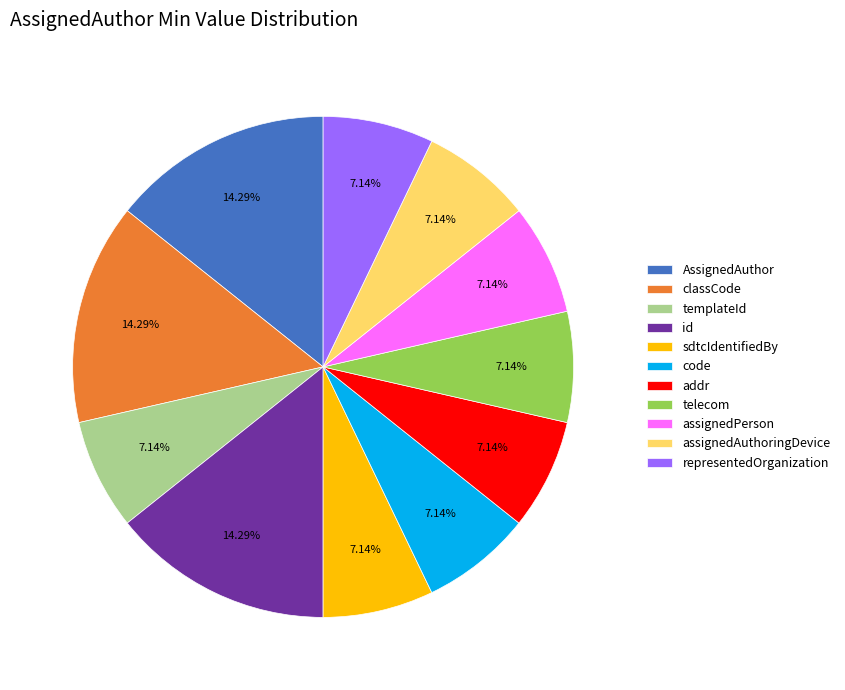

How many segments does this pie chart have?

11